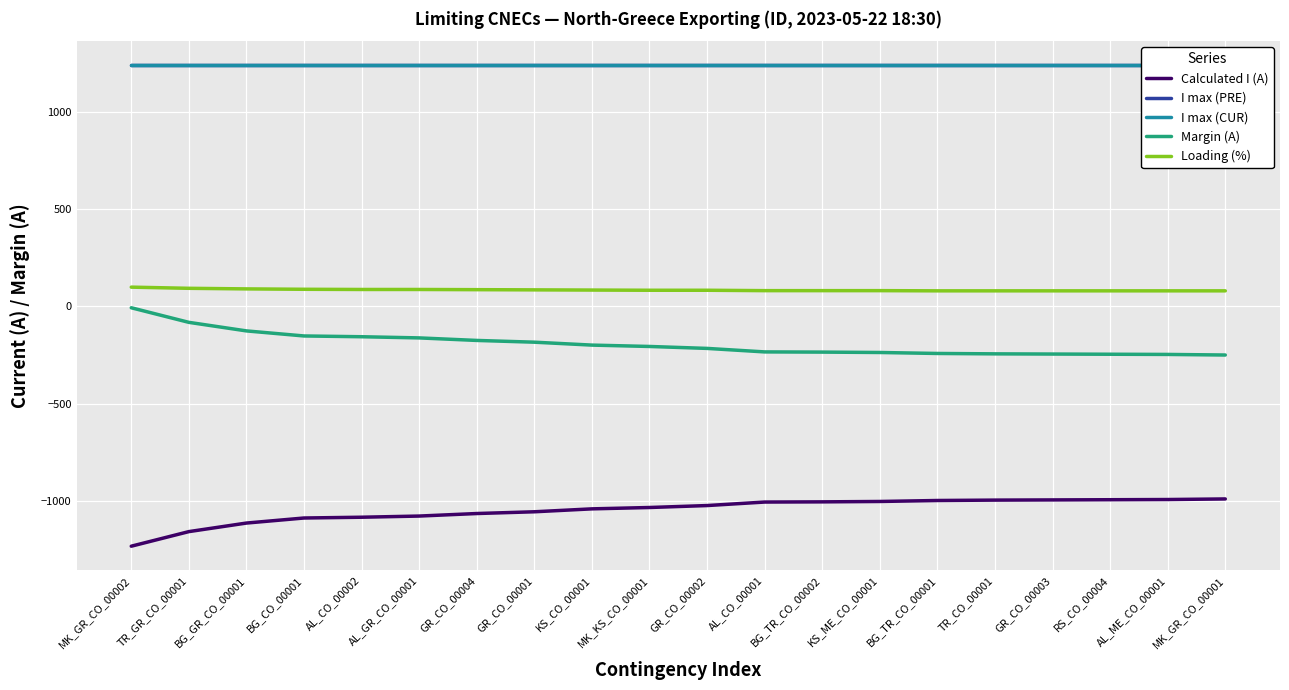

At which label is I max (PRE) closest to 1240?

MK_GR_CO_00002